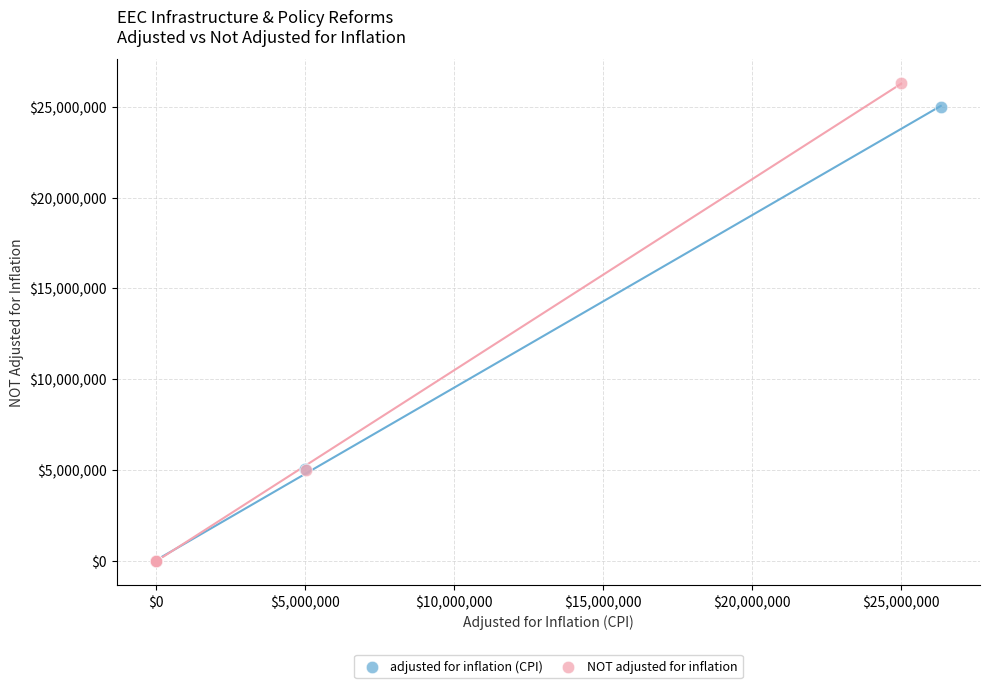

What are all the series names shown in the legend?

adjusted for inflation (CPI), NOT adjusted for inflation